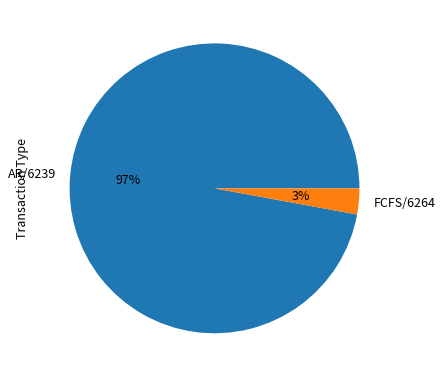

Count the number of slices in the pie.

2